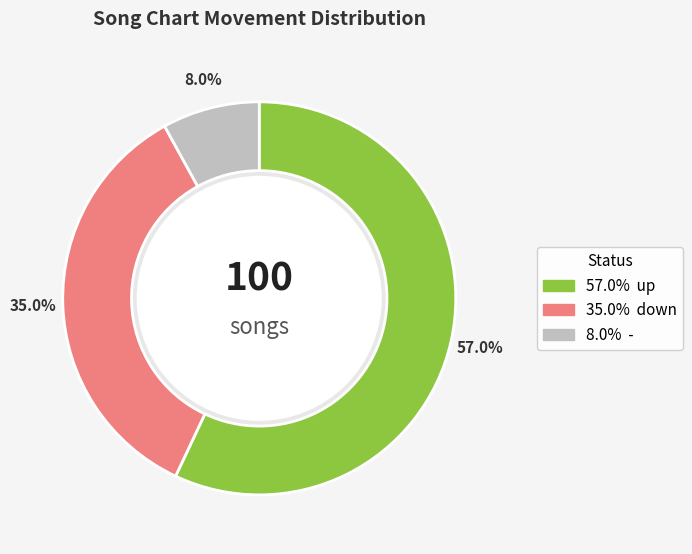

What is the ratio of the value at up to the value at -?

7.1